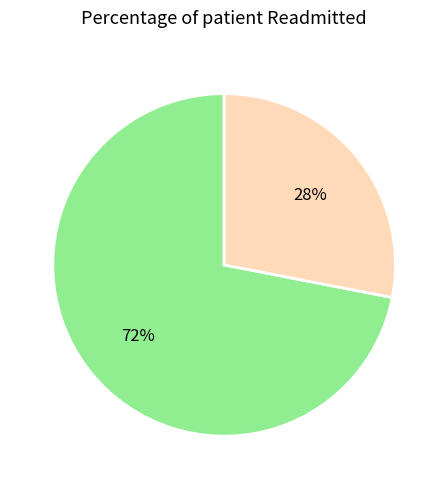

To the nearest percent, what is the average slice percentage?

50%